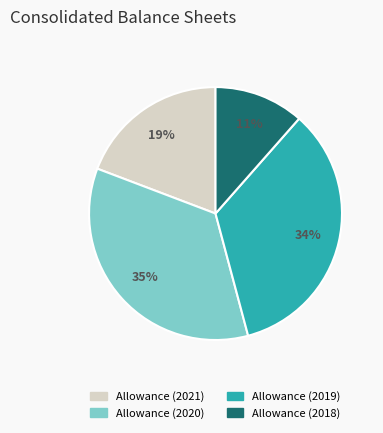

Is there a majority slice in this chart?

No